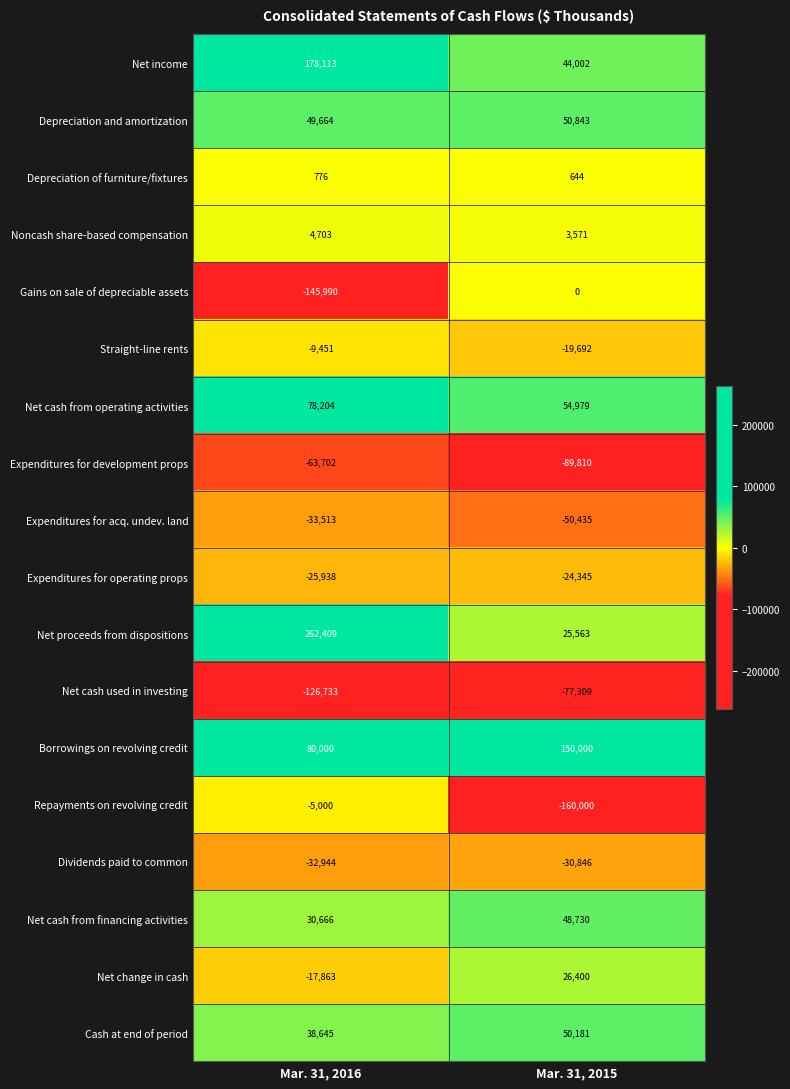

At which label is Net income closest to 111057?

Mar. 31, 2015